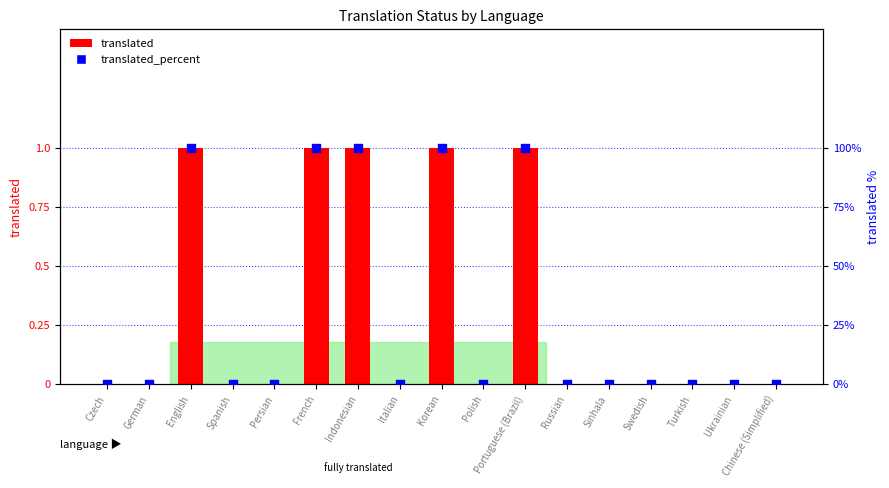

Which series has the largest Y range (max minus min)?

translated